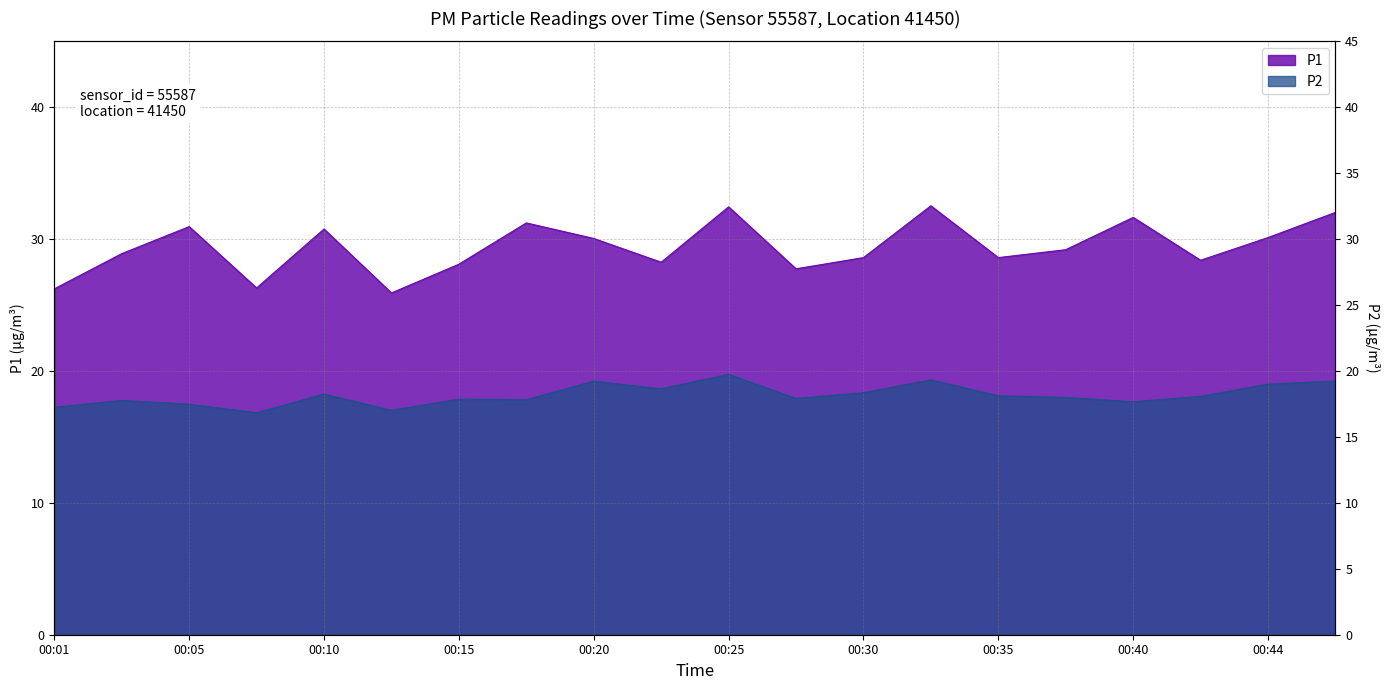

What is the difference between the maximum and minimum values in the P1 series?

6.6